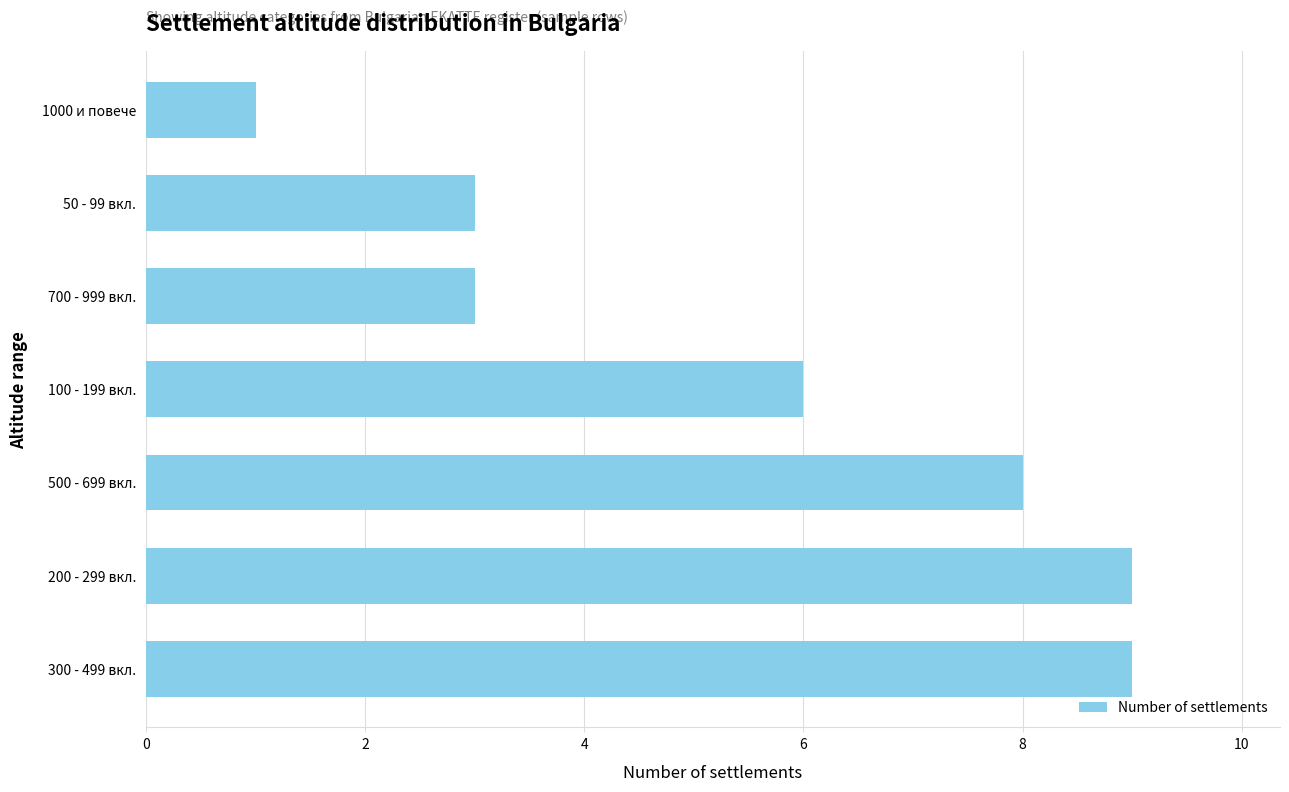

The chart shows a value of 3 at 700 - 999 вкл.. True or false?

True